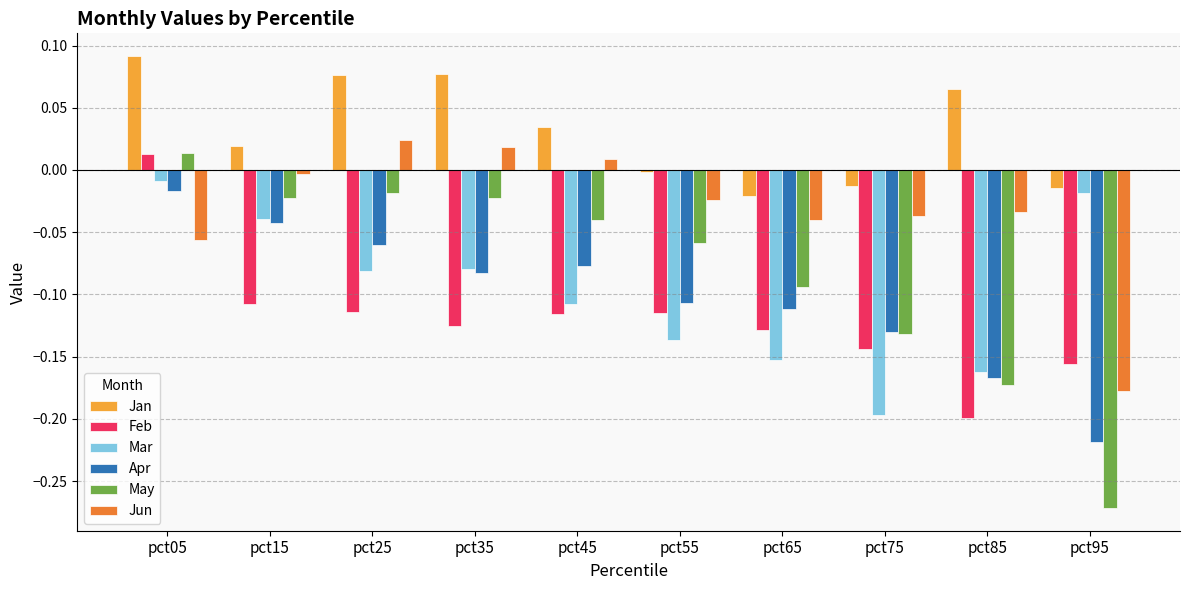

Which category has the lowest value across all series?

pct95